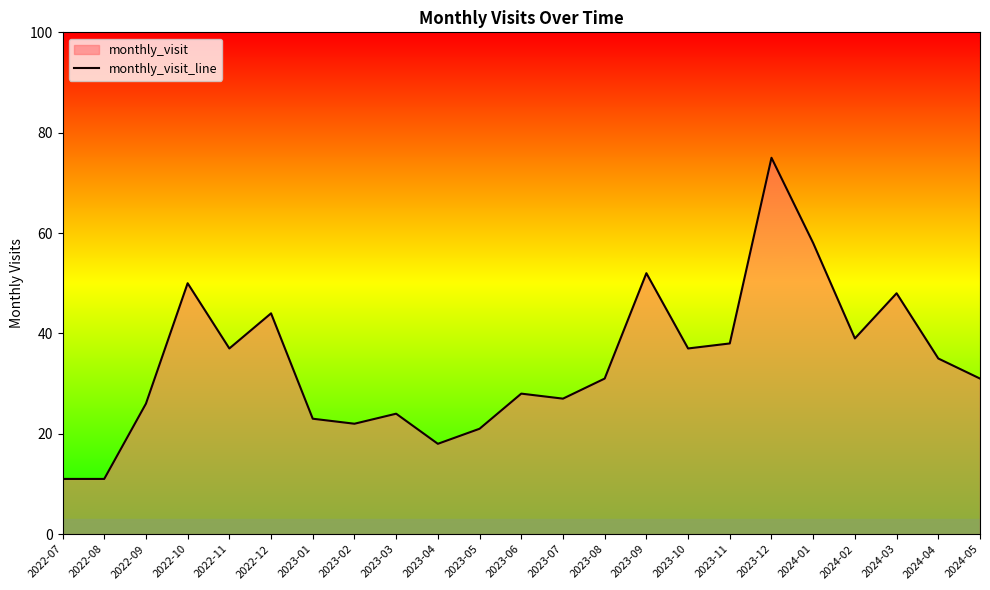

The chart shows a value of 37 at 2023-10. True or false?

True